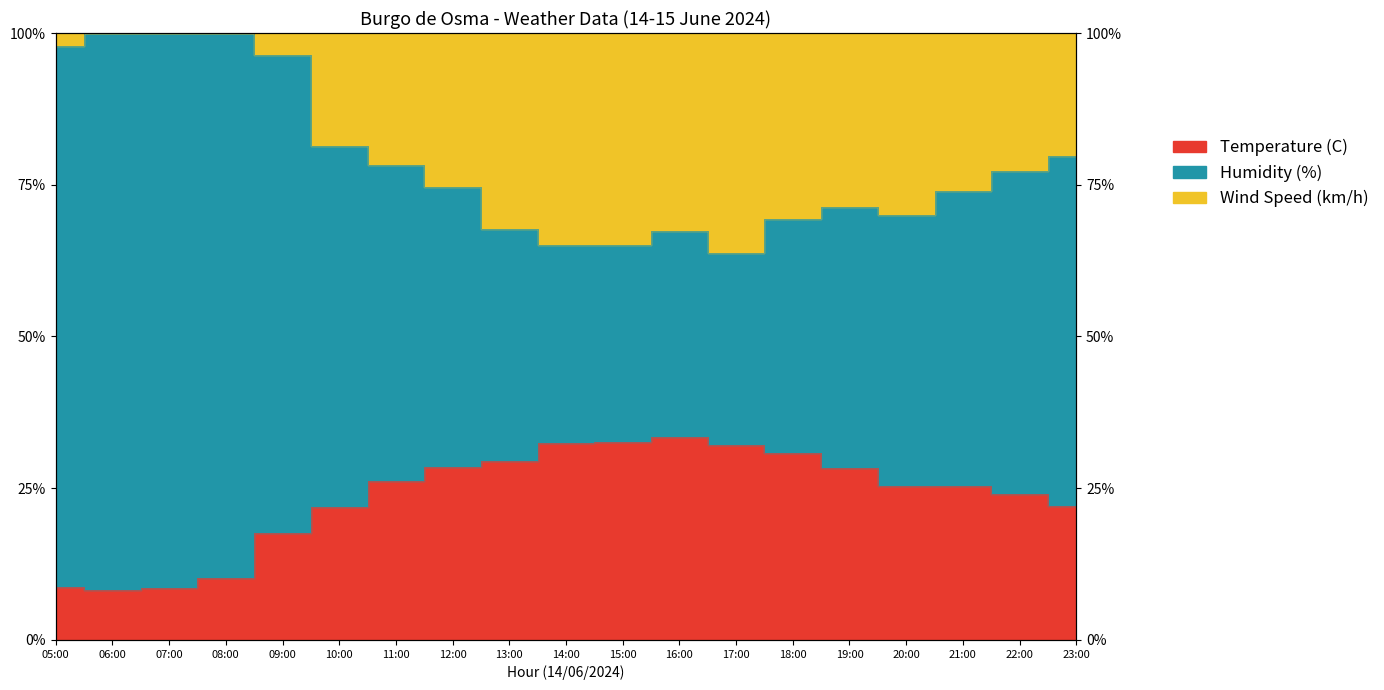

What is the approximate value of Wind Speed (km/h) at 19:00?

71.3